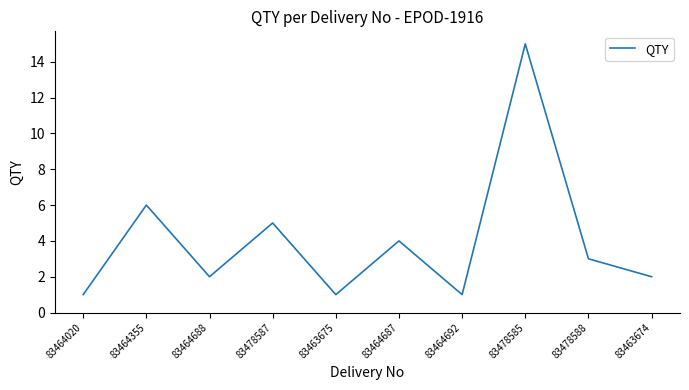

What is the change in value from 83464020 to 83464355?

+5